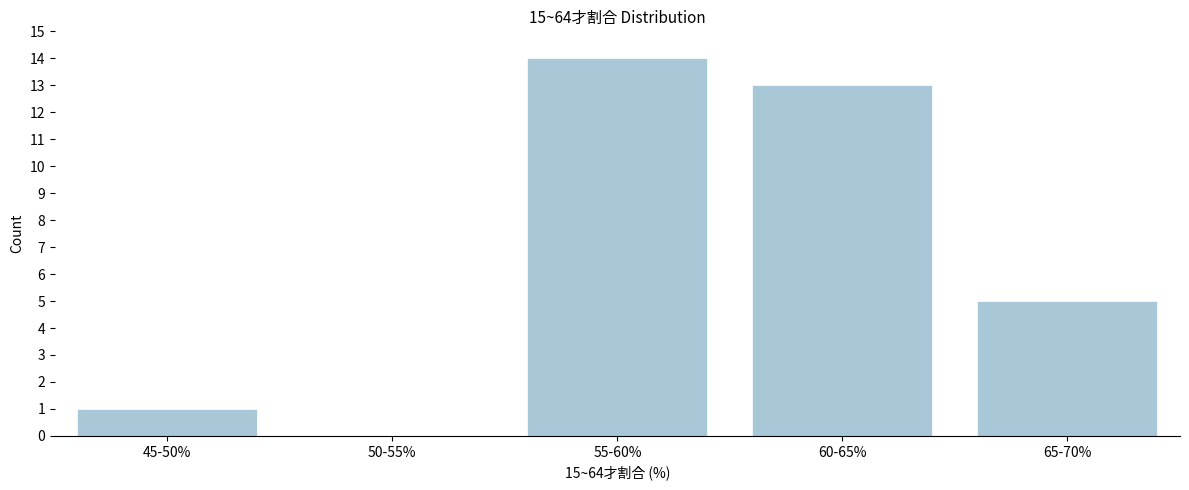

Reading right to left, what are all the values shown in this chart?

65-70%=5	60-65%=13	55-60%=14	50-55%=0	45-50%=1